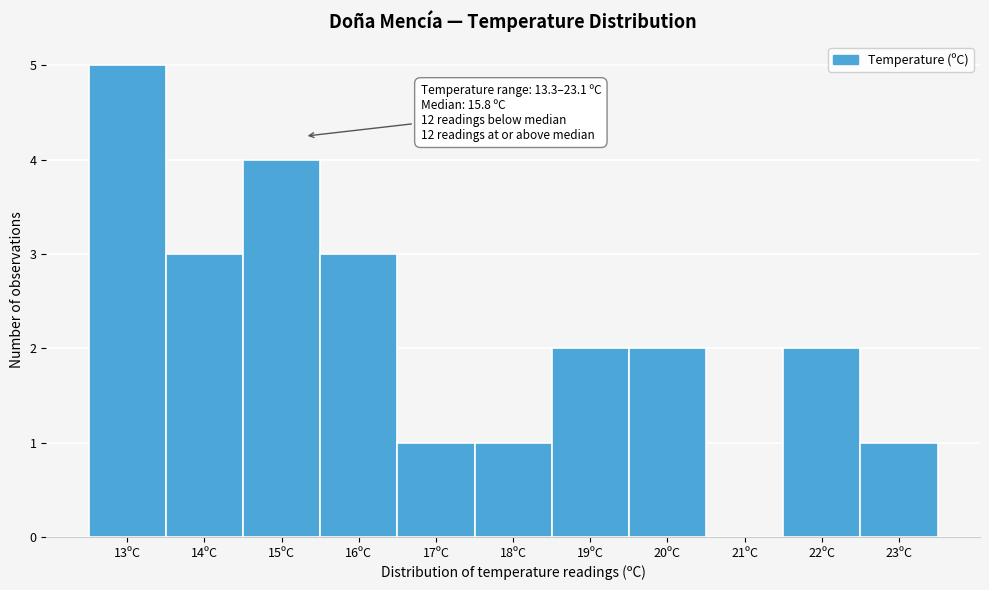

Reading left to right, transcribe all the data shown in this chart.

13ºC=5	14ºC=3	15ºC=4	16ºC=3	17ºC=1	18ºC=1	19ºC=2	20ºC=2	21ºC=0	22ºC=2	23ºC=1